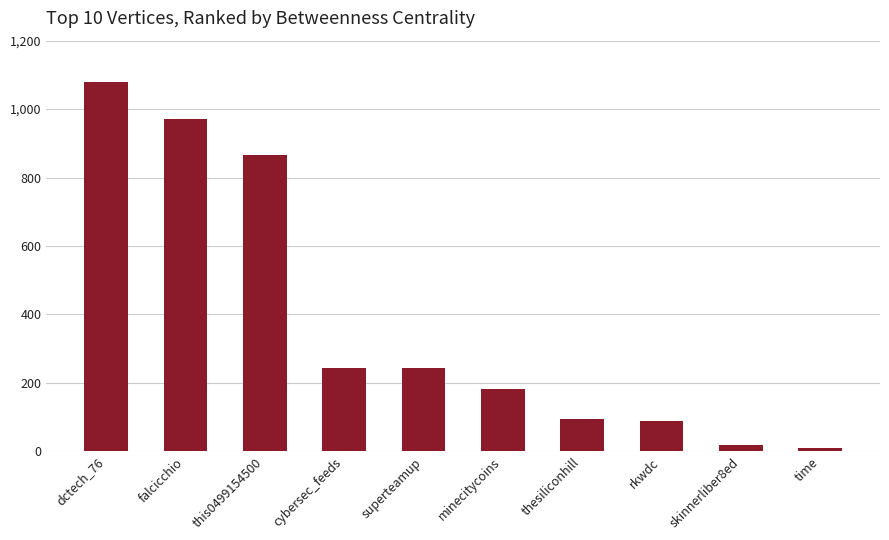

Between superteamup and this0499154500, which is larger?

this0499154500